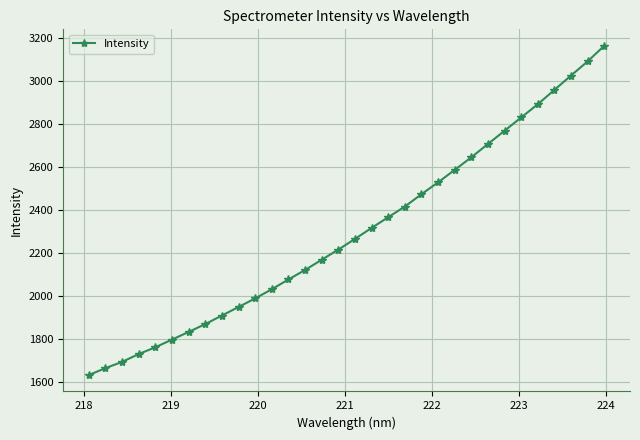

What is the value of the 22nd point from the left?

2530.7